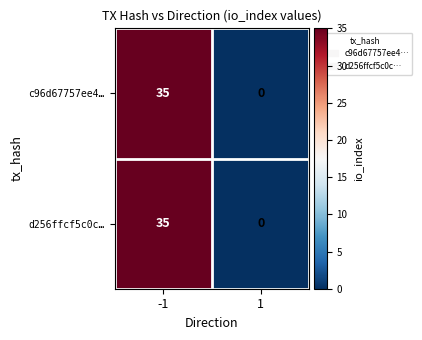

Count the number of data series in this chart.

2